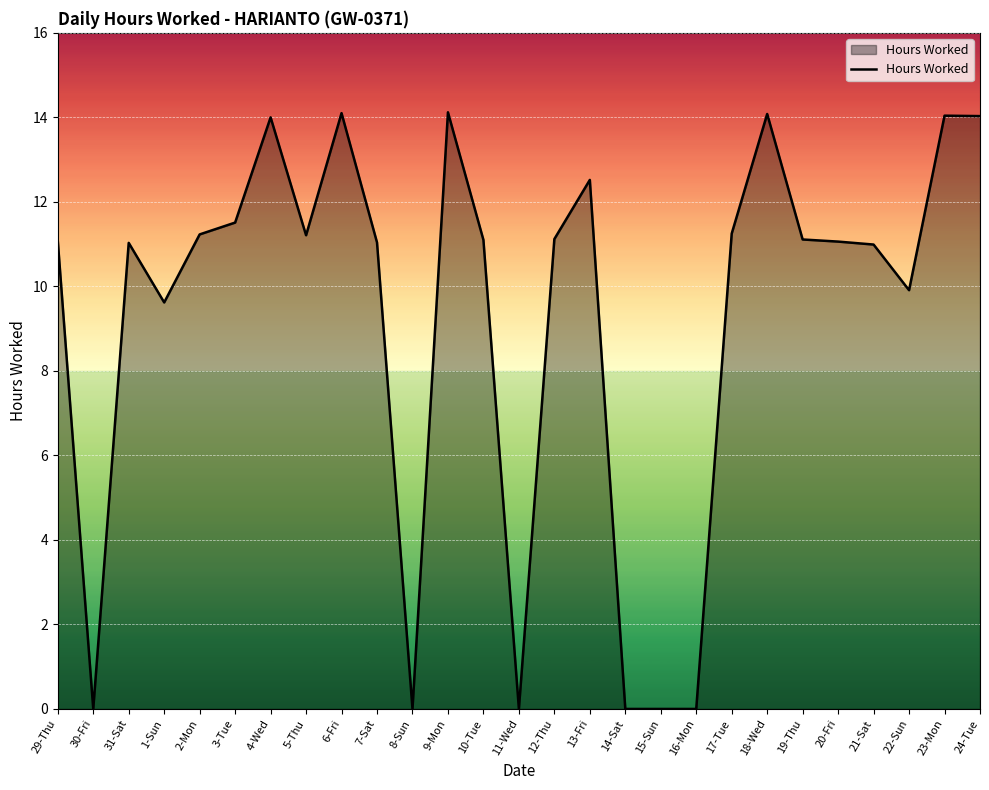

At which label does the data first exceed 11?

29-Thu